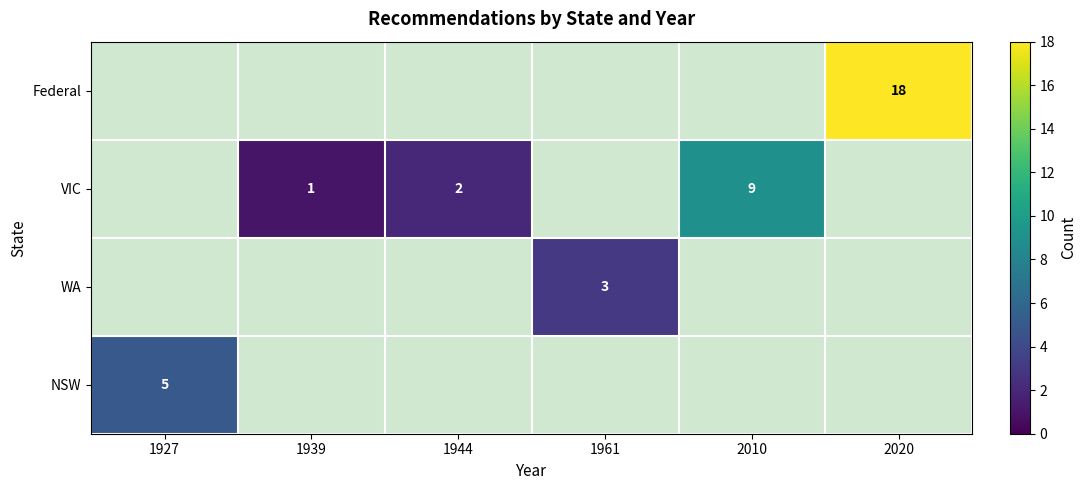

The VIC series shows 2 at 1944. True or false?

True